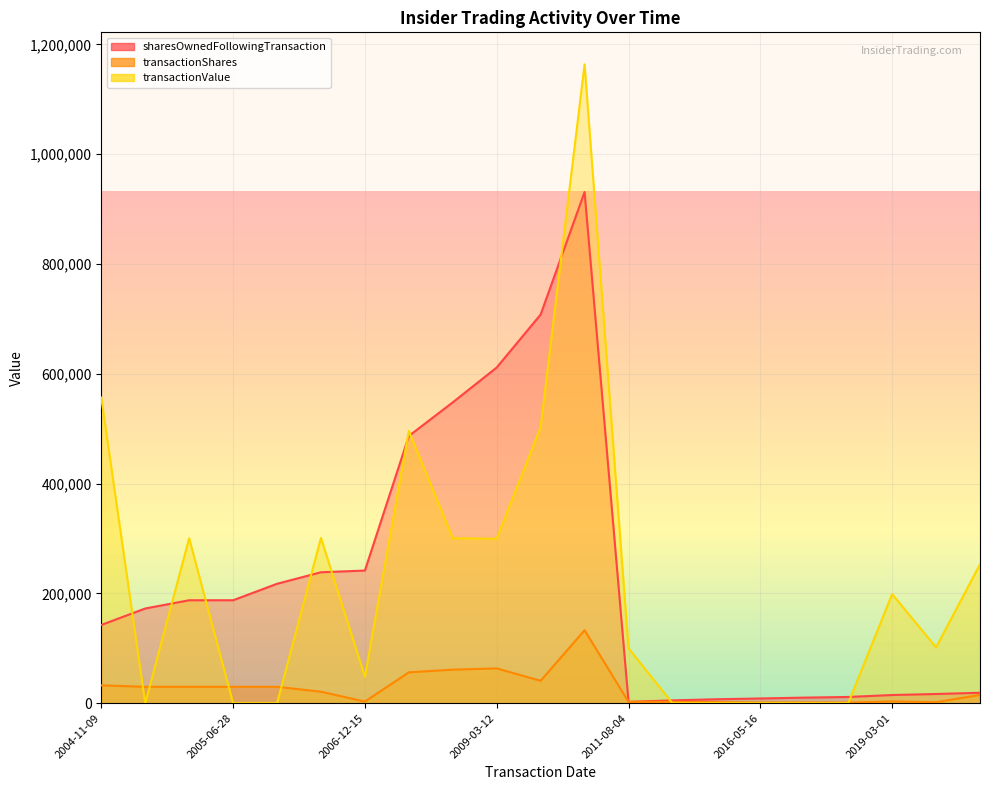

What is the total value across all series at 2008-11-13?

1039109